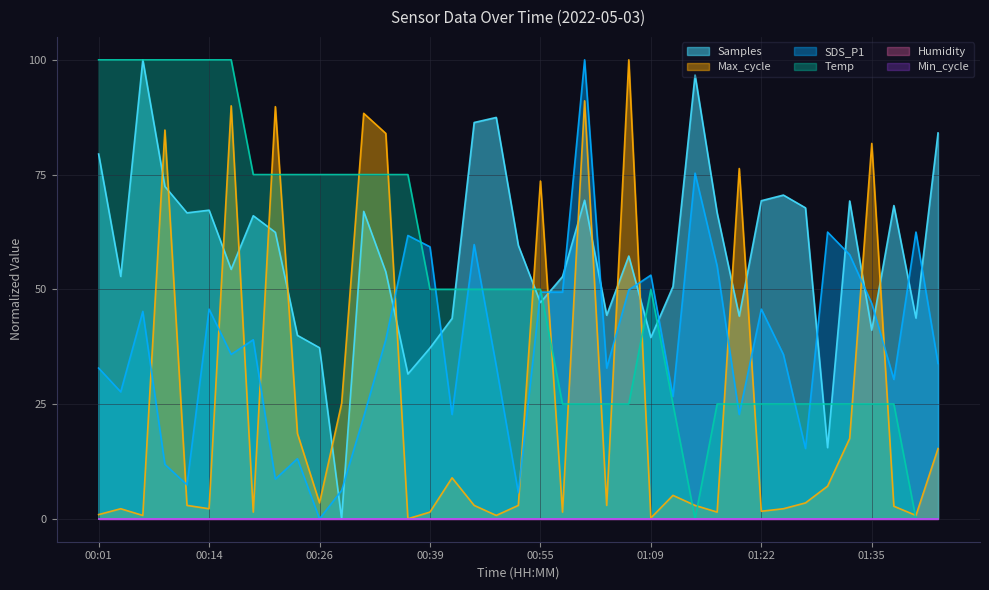

Which series changed the most between 00:19 and 00:47?

Temp